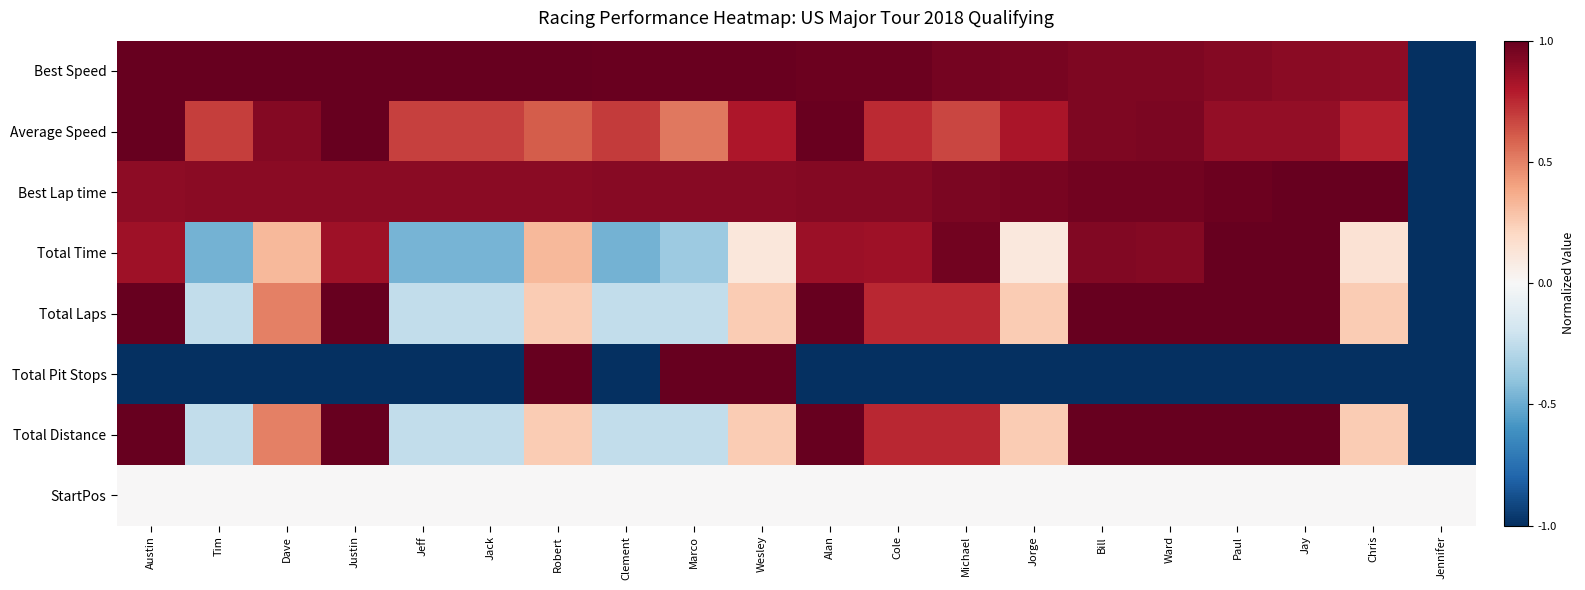

At which category is the sum across all series the highest?

Jay